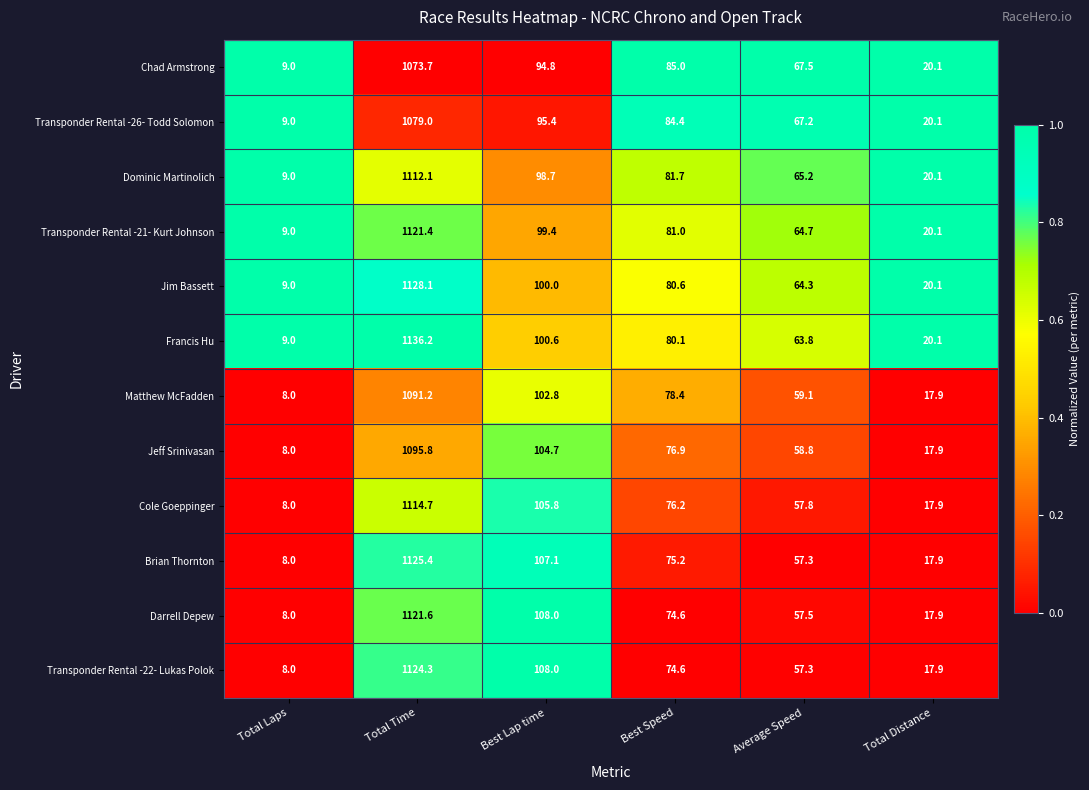

What is the difference between the second highest and minimum values in the Darrell Depew series?

100.0